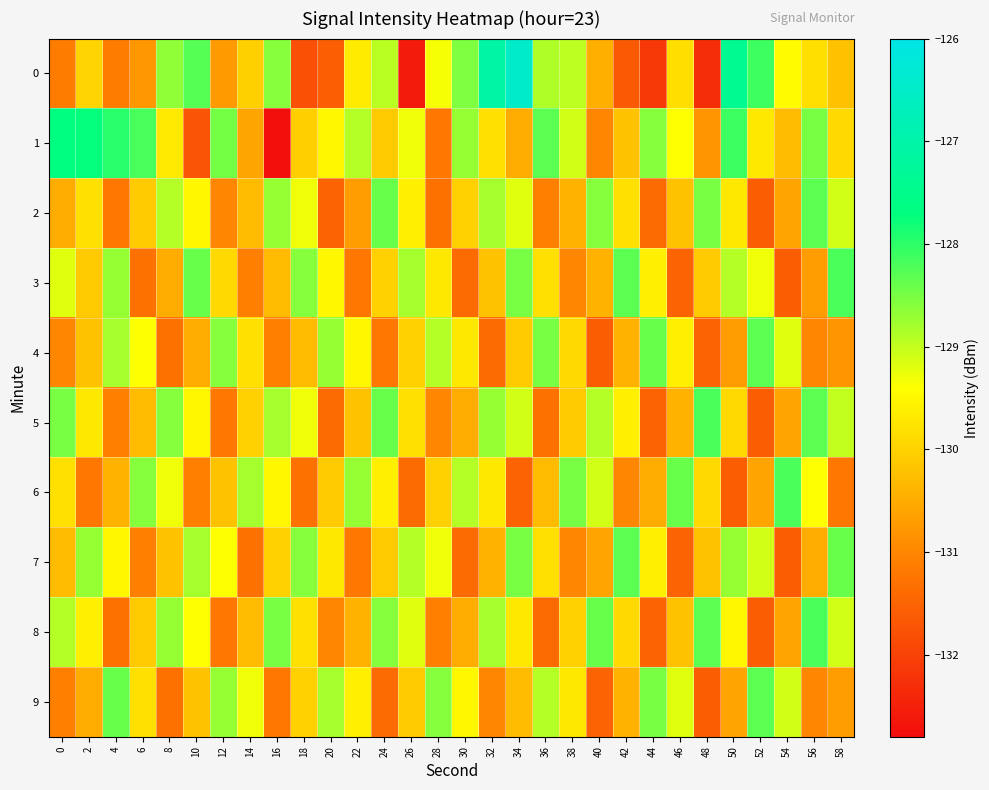

At how many categories does at least one series exceed -130?

30